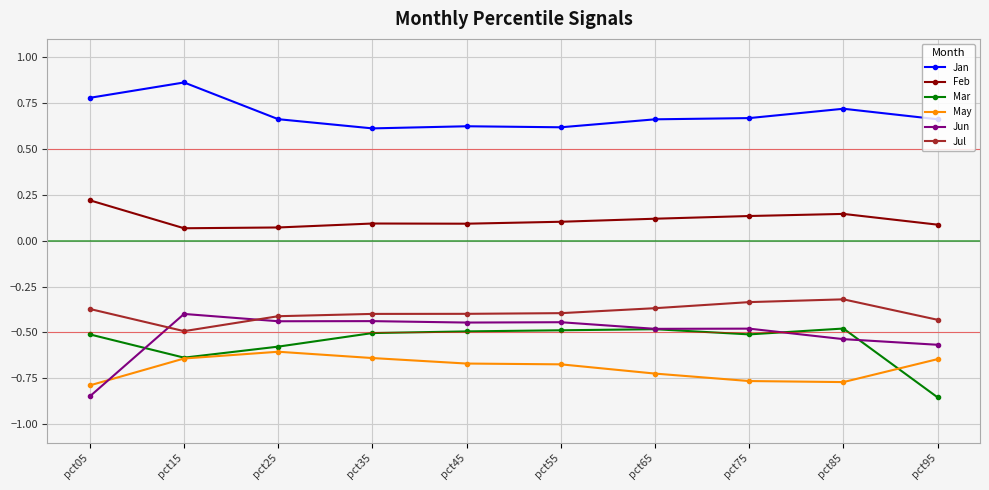

True or false: Jan has more than 1 points higher than both neighbors.

True